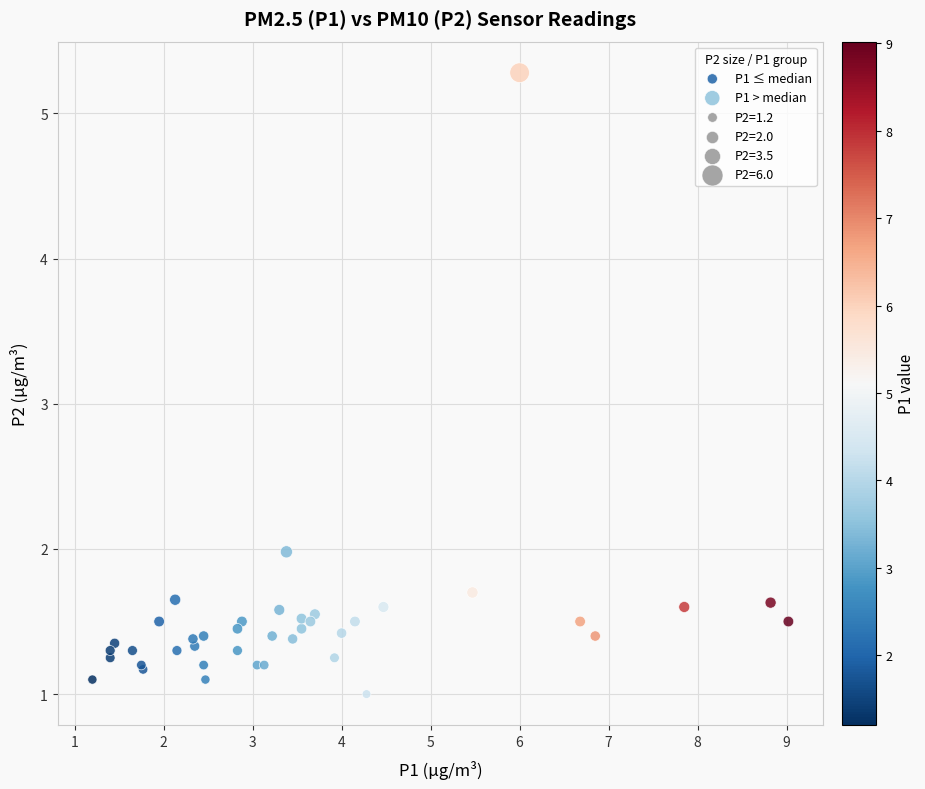

Which series reaches the minimum Y coordinate?

P1 > median